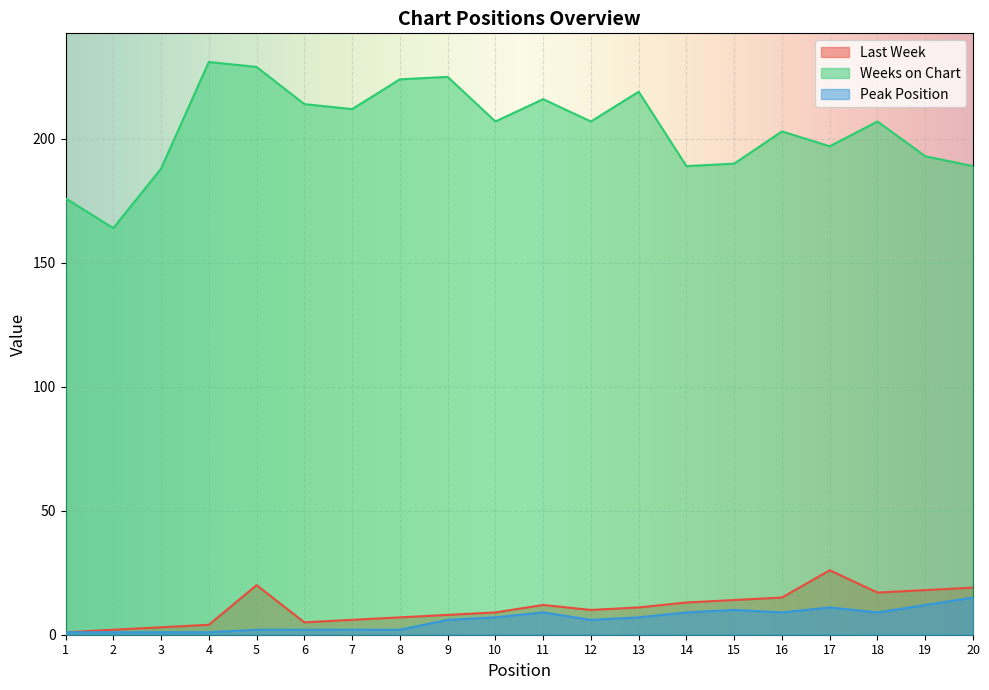

How many lines are shown in the chart?

3